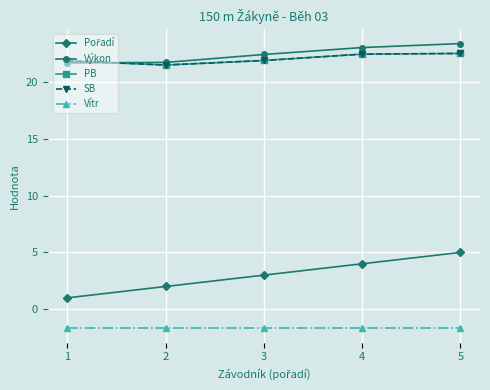

Reading left to right, what are all the values shown in this chart?

Pořadí: 1.0	2.0	3.0	4.0	5.0
Výkon: 21.7	21.7	22.4	23.1	23.4
PB: 21.9	21.5	21.9	22.5	22.5
SB: 21.9	21.5	21.9	22.5	22.5
Vítr: -1.7	-1.7	-1.7	-1.7	-1.7